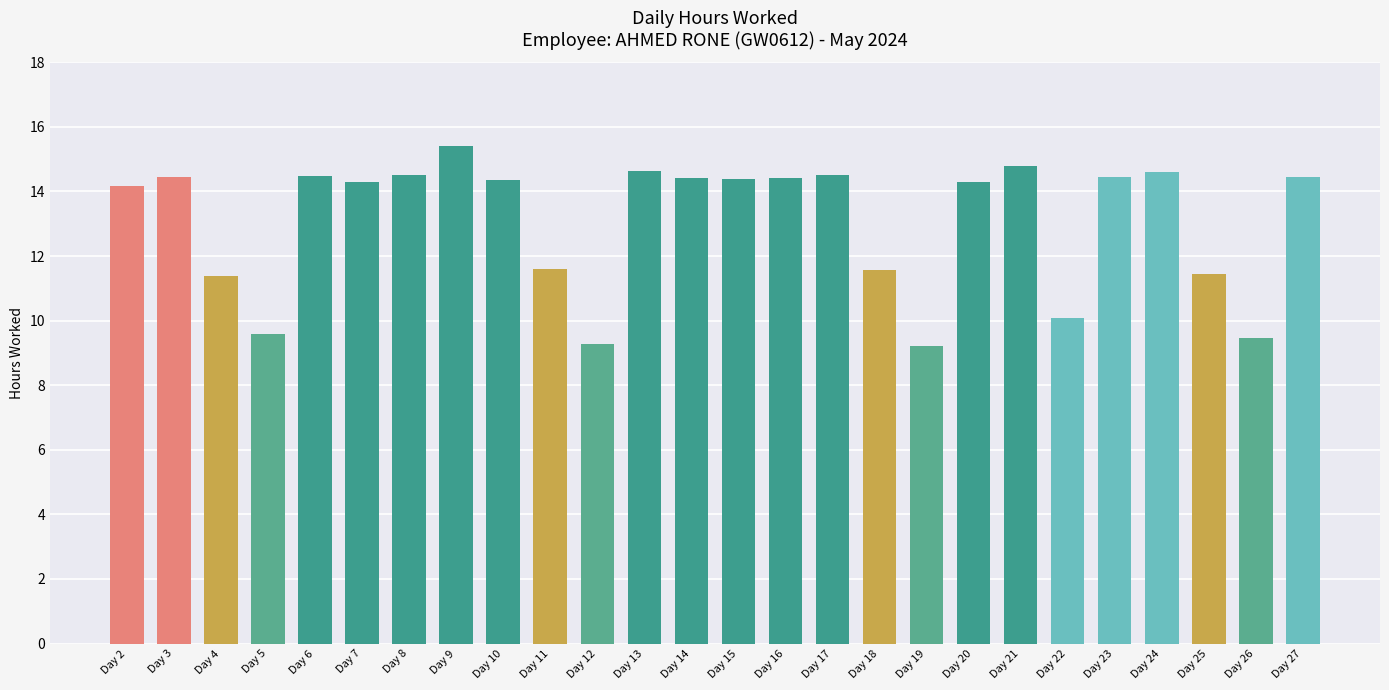

Does the chart contain stacked bars?

No